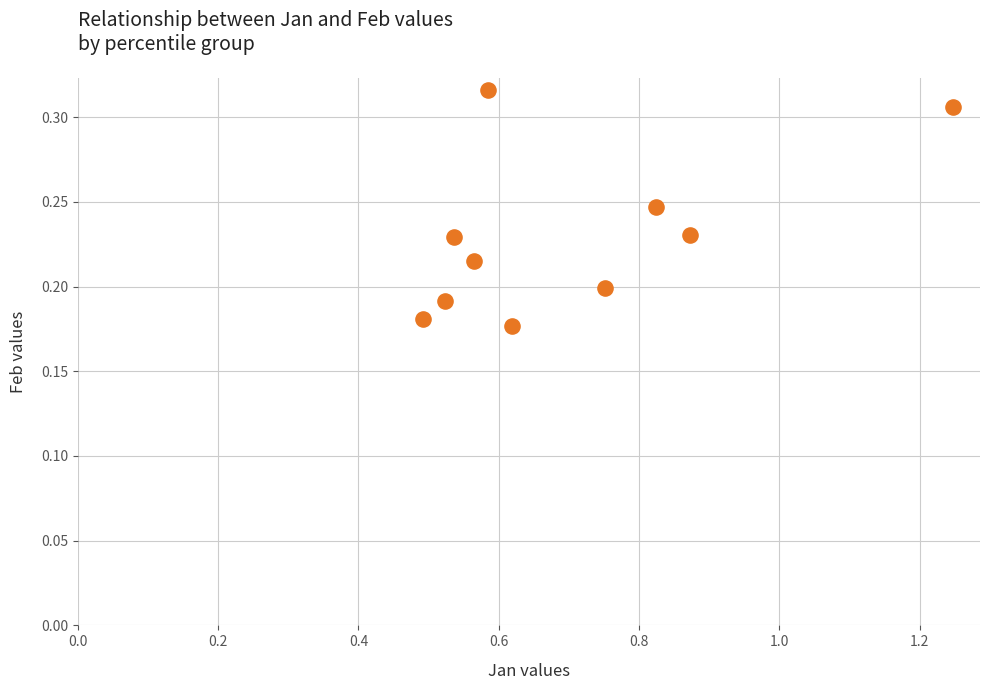

What is the range of X values (max minus min)?

0.8